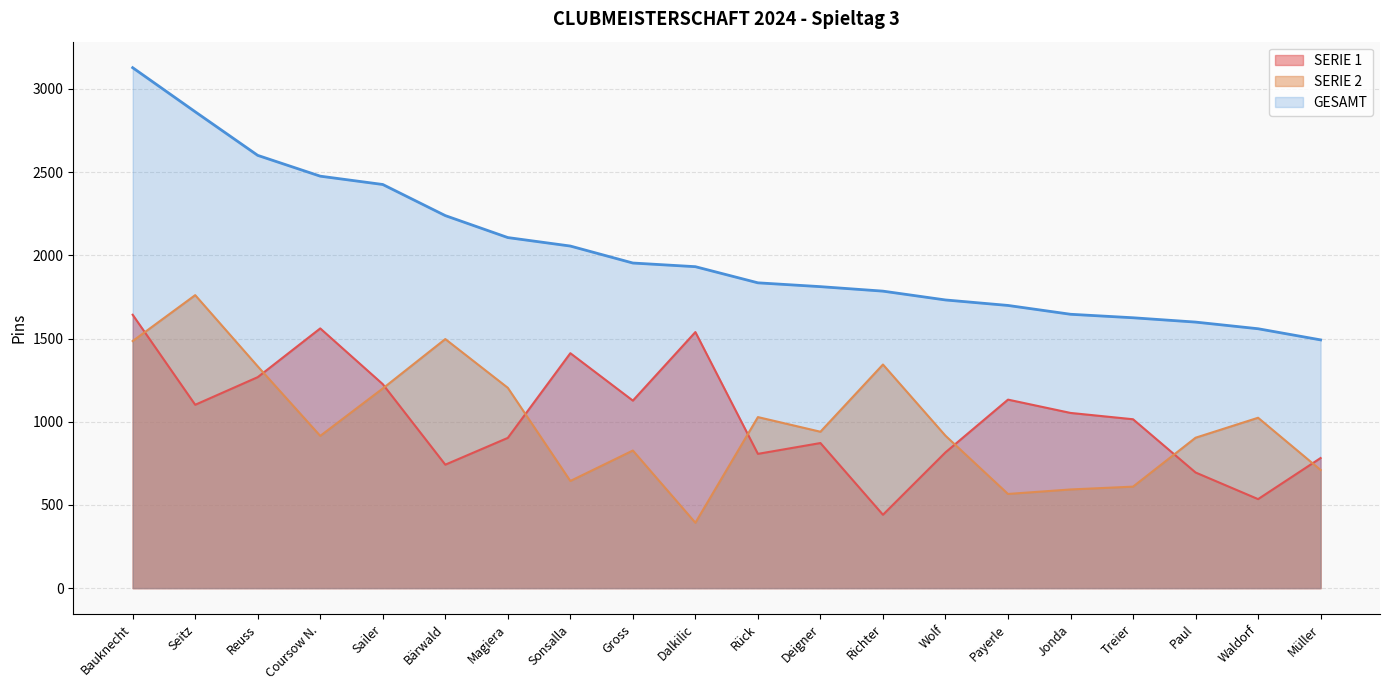

Reading left to right, transcribe all the data shown in this chart.

SERIE 1: 1643	1102	1268	1561	1226	742	903	1412	1127	1539	807	872	441	816	1133	1053	1015	695	535	782
SERIE 2: 1485	1761	1333	915	1200	1497	1204	644	827	393	1028	940	1344	916	566	593	610	904	1024	710
GESAMT: 3128	2863	2601	2476	2426	2239	2107	2056	1954	1932	1835	1812	1785	1732	1699	1646	1625	1599	1559	1492